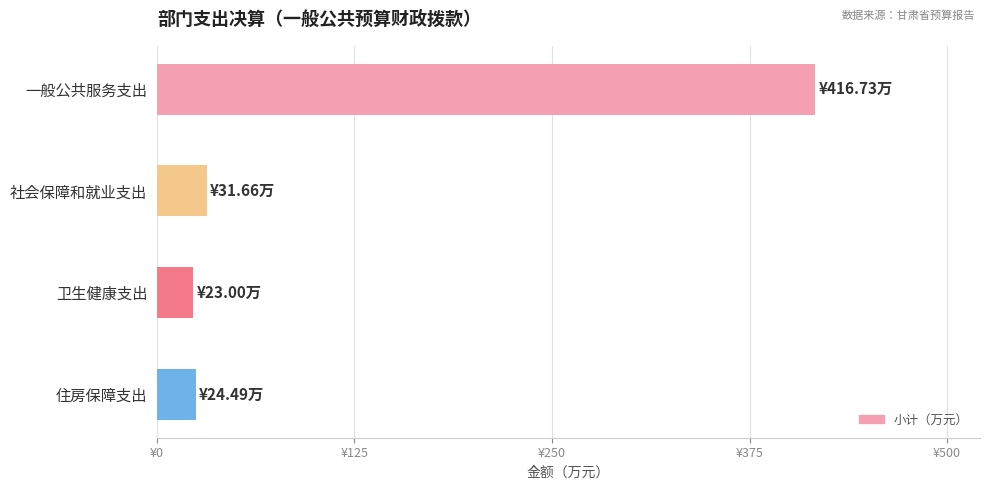

Are the bars horizontal?

Yes